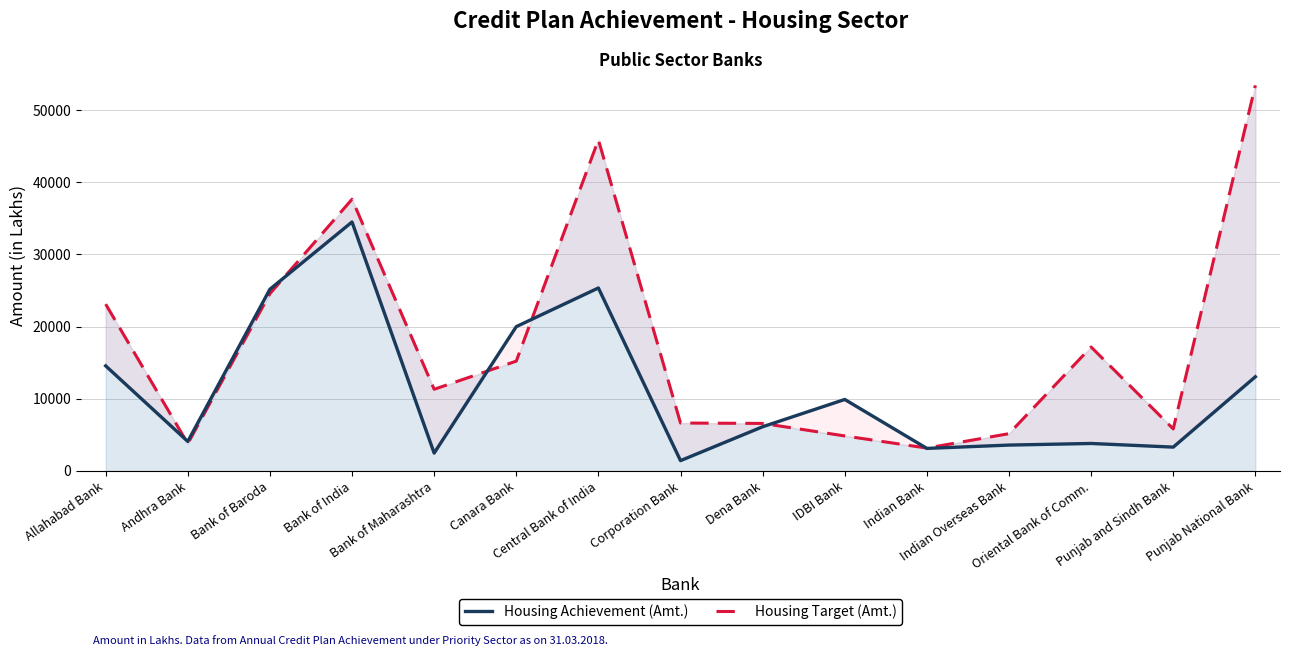

What is the sum of all Housing Target (Amt.) values?

264451.0